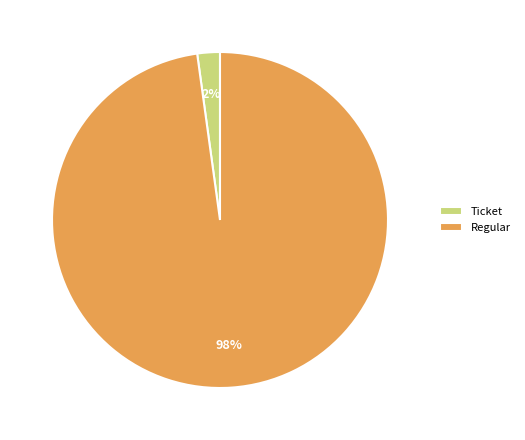

Does any single category account for the majority?

Yes